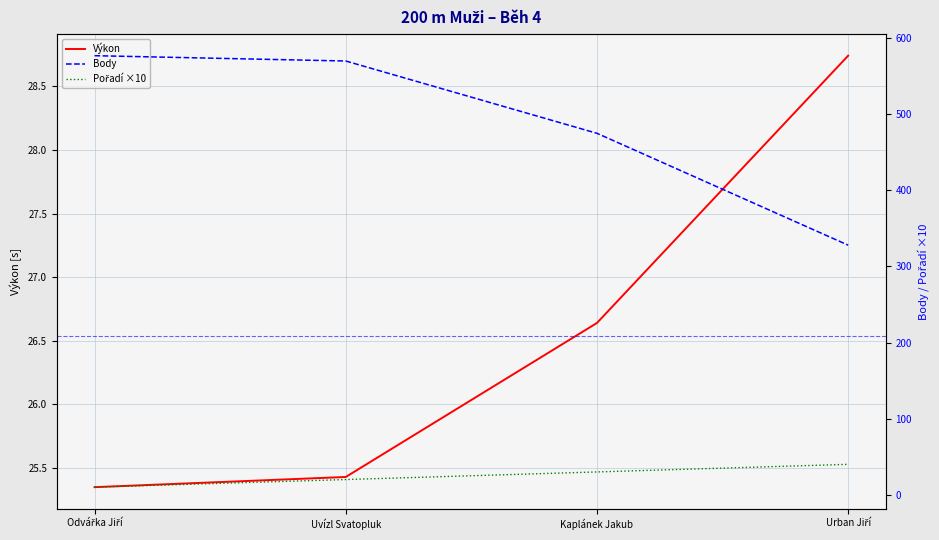

What is the label of the 2nd point from the left?

Uvízl Svatopluk